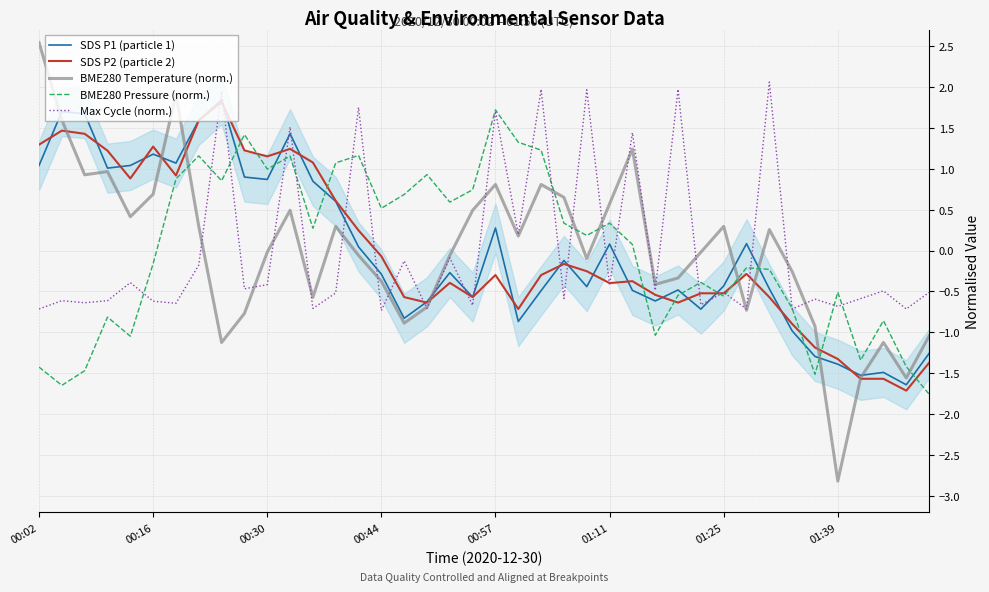

Reading right to left, transcribe all the data shown in this chart.

SDS P1 (particle 1): -1.3	-1.6	-1.5	-1.5	-1.4	-1.3	-1.0	-0.5	0.1	-0.4	-0.7	-0.5	-0.6	-0.5	0.1	-0.4	-0.1	-0.5	-0.9	0.3	-0.6	-0.3	-0.6	-0.8	-0.3	0.0	0.6	0.8	1.4	0.9	0.9	1.8	1.6	1.1	1.2	1.0	1.0	1.7	1.7	1.0
SDS P2 (particle 2): -1.4	-1.7	-1.6	-1.6	-1.3	-1.2	-0.9	-0.6	-0.3	-0.5	-0.5	-0.6	-0.5	-0.4	-0.4	-0.3	-0.2	-0.3	-0.7	-0.3	-0.6	-0.4	-0.6	-0.6	-0.1	0.2	0.6	1.1	1.2	1.2	1.2	1.8	1.6	0.9	1.3	0.9	1.2	1.4	1.5	1.3
BME280 Temperature (norm.): -1.0	-1.6	-1.1	-1.6	-2.8	-0.9	-0.3	0.3	-0.7	0.3	-0.0	-0.3	-0.4	1.2	0.6	-0.1	0.7	0.8	0.2	0.8	0.5	-0.1	-0.7	-0.9	-0.4	-0.1	0.3	-0.6	0.5	-0.0	-0.8	-1.1	0.3	1.9	0.7	0.4	1.0	0.9	1.6	2.5
BME280 Pressure (norm.): -1.8	-1.4	-0.9	-1.3	-0.5	-1.5	-0.7	-0.2	-0.2	-0.6	-0.4	-0.5	-1.0	0.1	0.3	0.2	0.3	1.2	1.3	1.7	0.7	0.6	0.9	0.7	0.5	1.2	1.1	0.3	1.2	1.0	1.4	0.9	1.2	0.9	-0.2	-1.0	-0.8	-1.5	-1.6	-1.4
Max Cycle (norm.): -0.5	-0.7	-0.5	-0.6	-0.7	-0.6	-0.7	2.1	-0.7	-0.5	-0.7	2.0	-0.5	1.4	-0.4	2.0	-0.6	2.0	0.2	1.7	-0.7	-0.1	-0.7	-0.1	-0.7	1.8	-0.5	-0.7	1.5	-0.4	-0.5	1.9	-0.2	-0.6	-0.6	-0.4	-0.6	-0.6	-0.6	-0.7